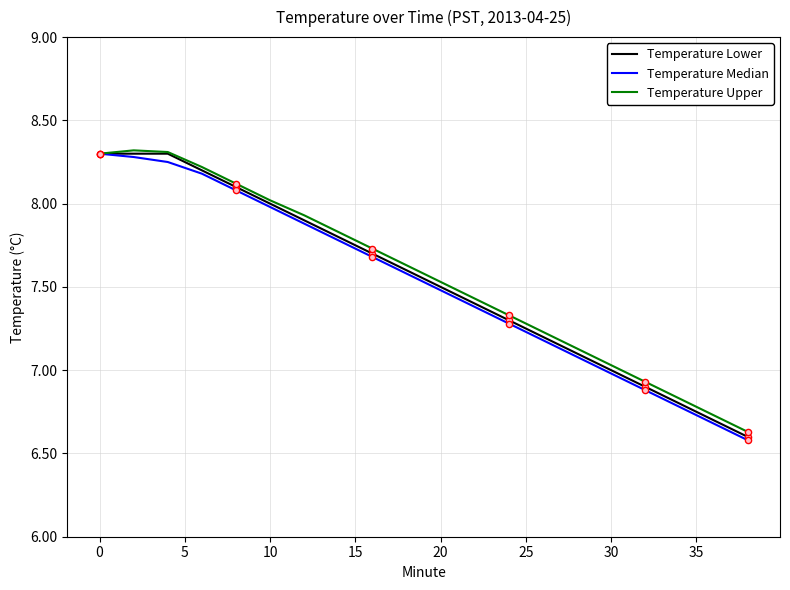

What is the maximum value shown in the chart?

8.3